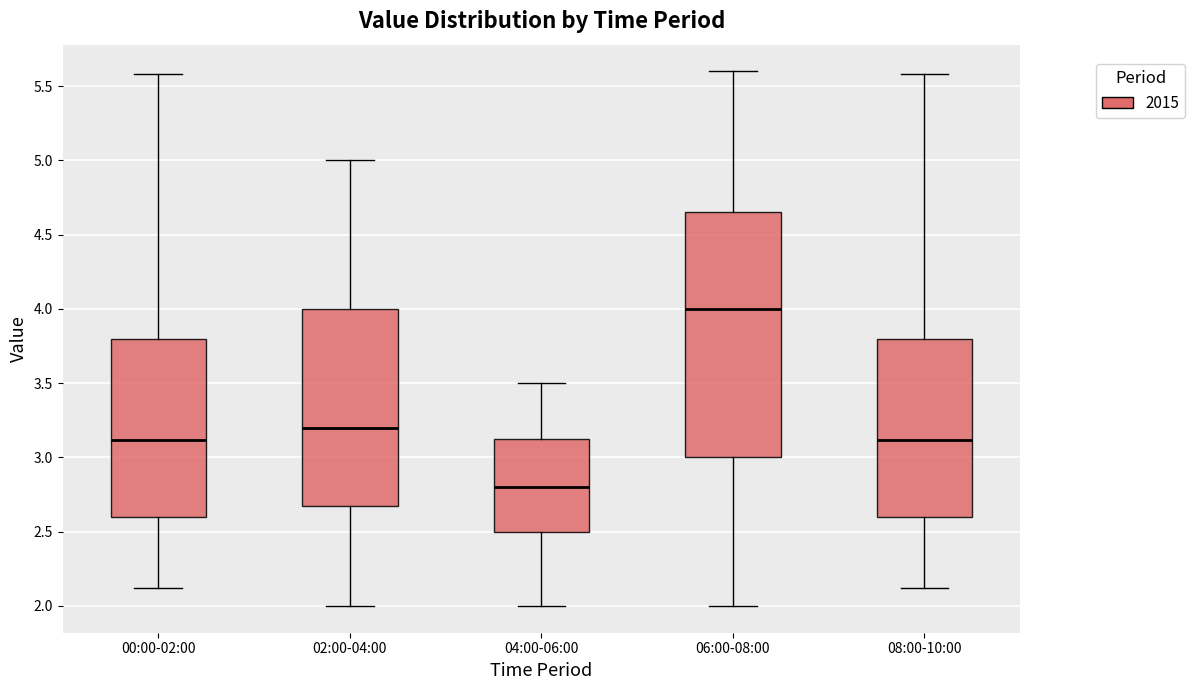

Which box's median line is the highest?

06:00-08:00